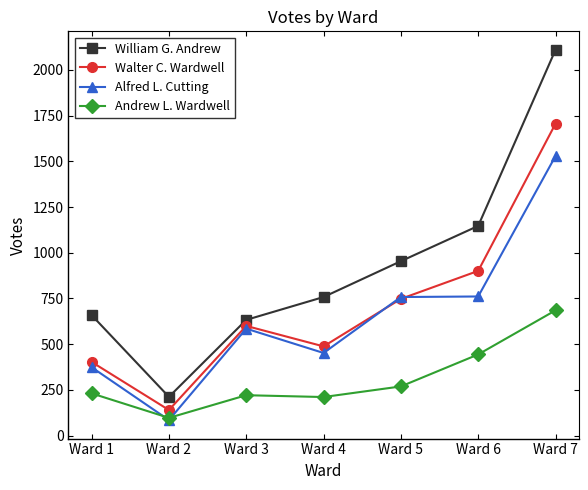

True or false: Walter C. Wardwell and Andrew L. Wardwell intersect in this chart.

False